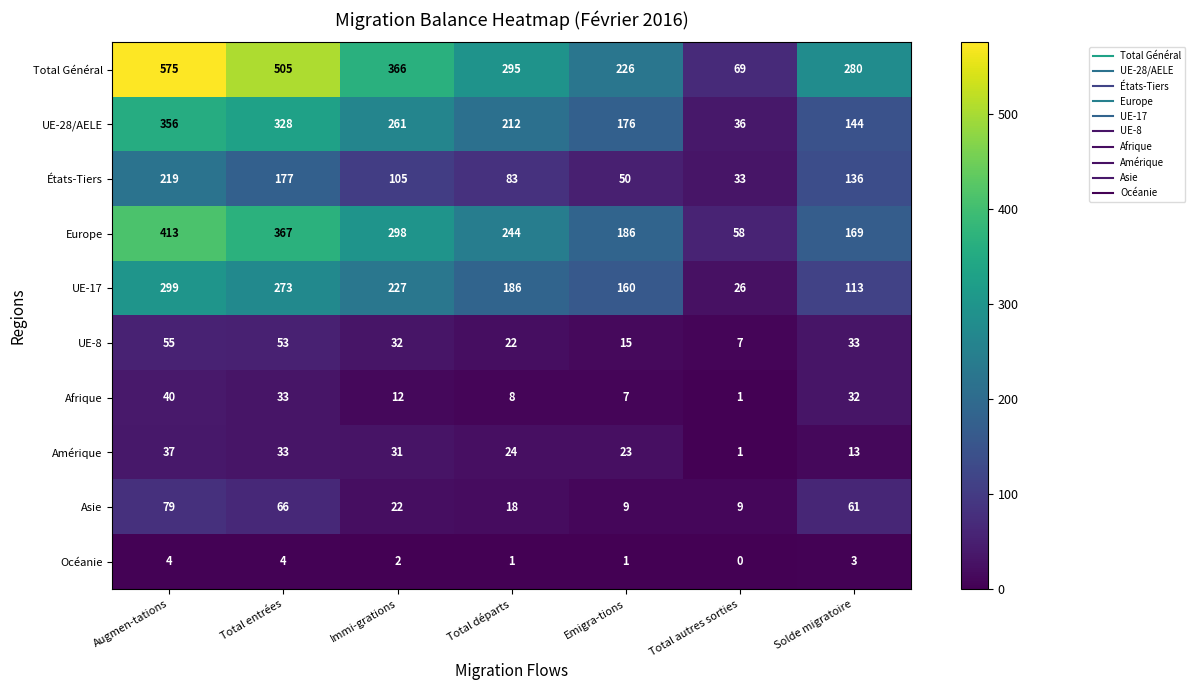

At how many categories does at least one series exceed 15?

7